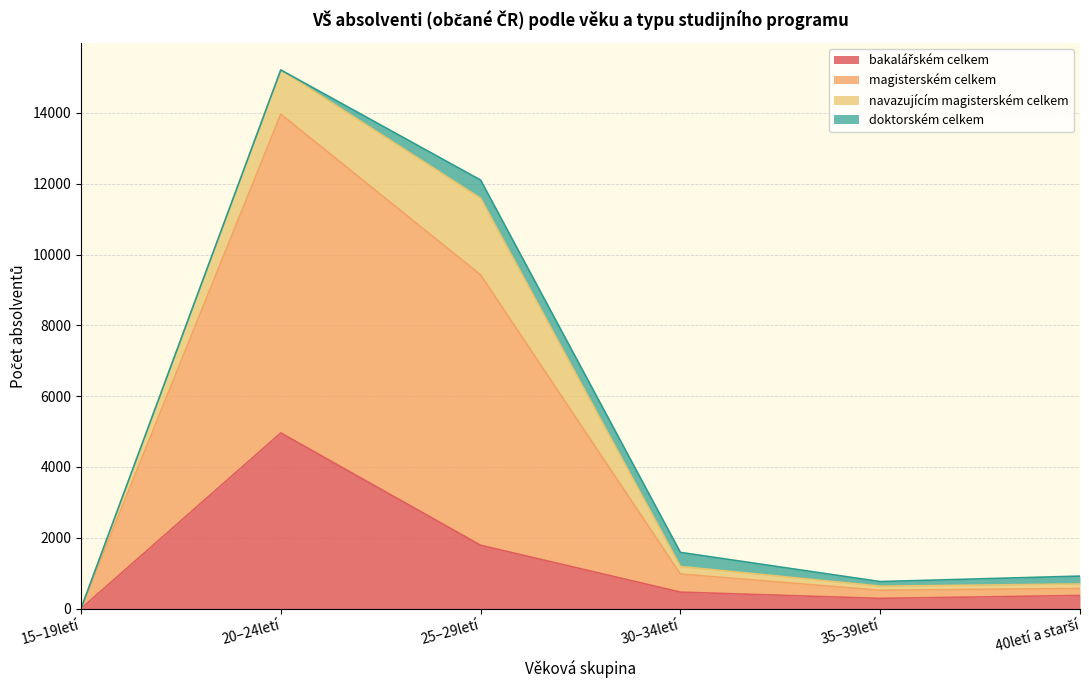

The value of magisterském celkem at 20–24letí is 4184. True or false?

False